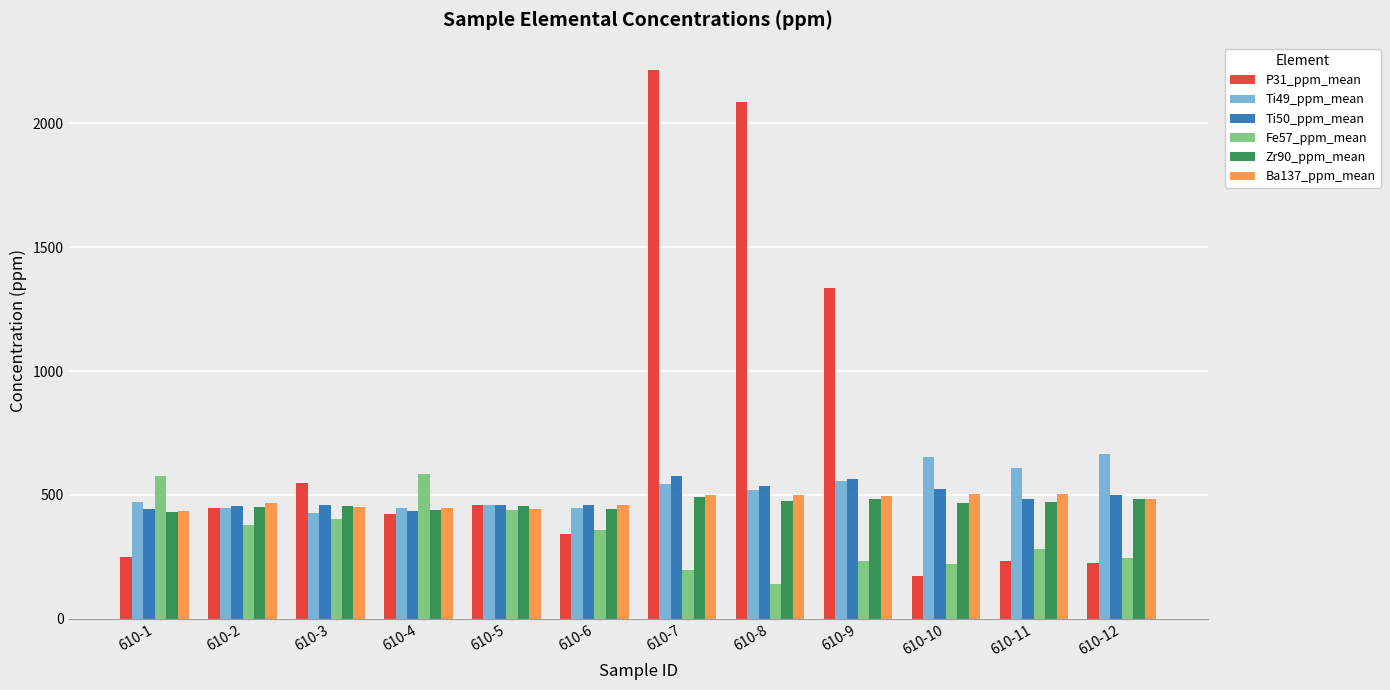

What are all the series names shown in the legend?

P31_ppm_mean, Ti49_ppm_mean, Ti50_ppm_mean, Fe57_ppm_mean, Zr90_ppm_mean, Ba137_ppm_mean